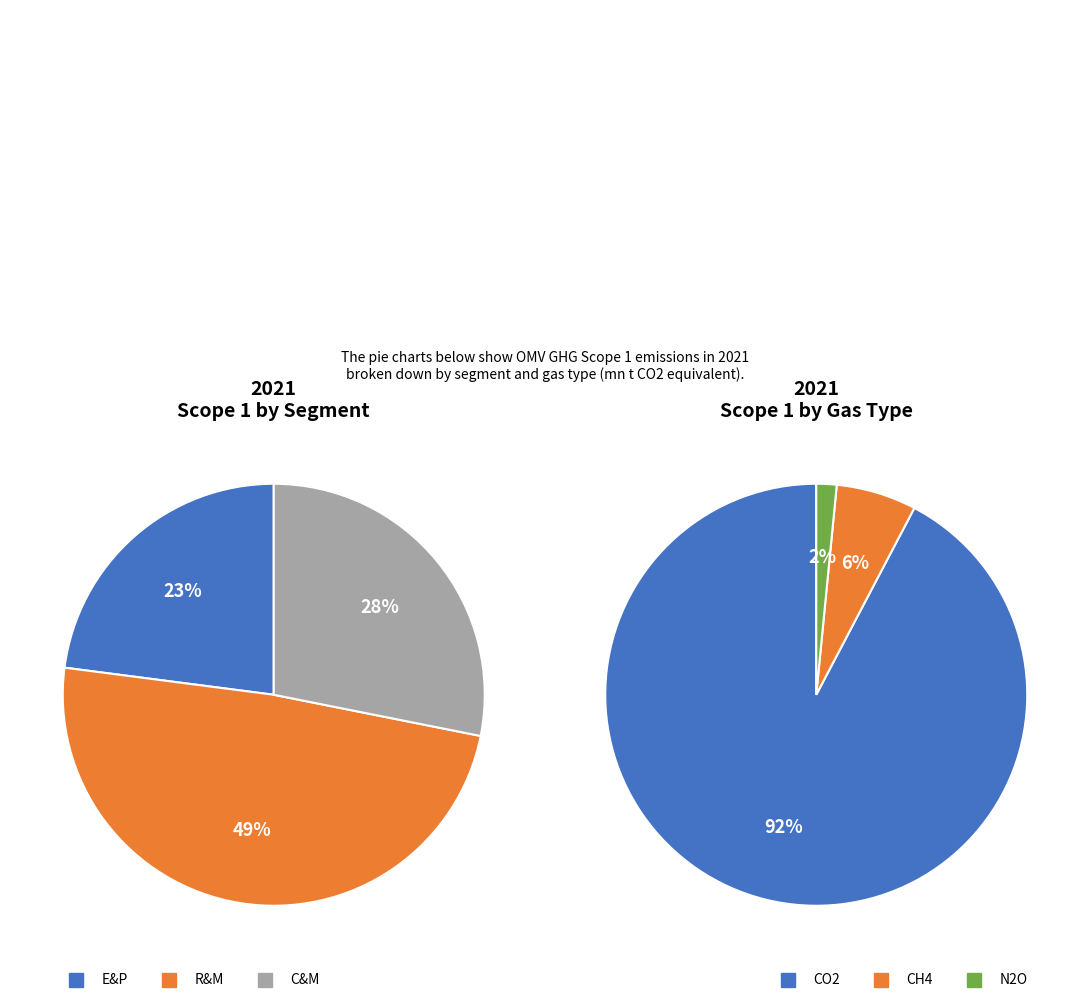

Count the number of slices in the pie.

6